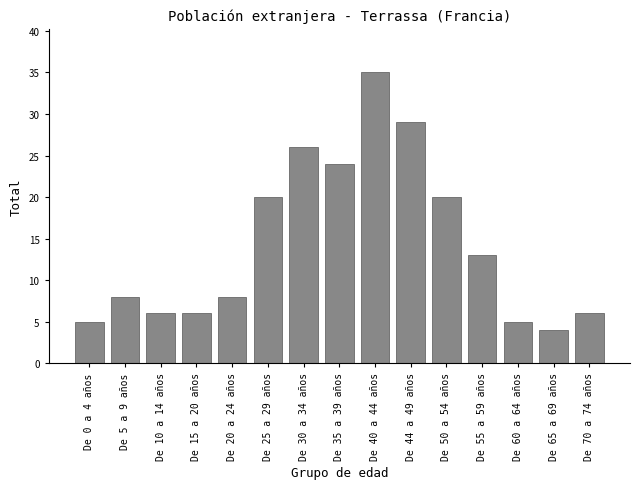

Reading right to left, transcribe all the data shown in this chart.

De 70 a 74 años=6	De 65 a 69 años=4	De 60 a 64 años=5	De 55 a 59 años=13	De 50 a 54 años=20	De 44 a 49 años=29	De 40 a 44 años=35	De 35 a 39 años=24	De 30 a 34 años=26	De 25 a 29 años=20	De 20 a 24 años=8	De 15 a 20 años=6	De 10 a 14 años=6	De 5 a 9 años=8	De 0 a 4 años=5